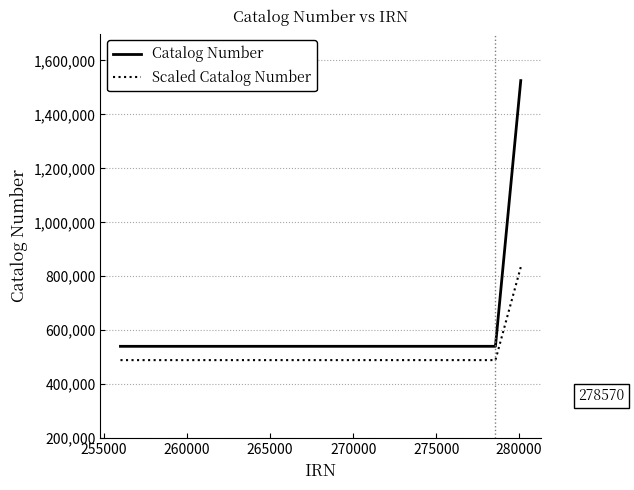

The Scaled Catalog Number series shows 489073.5 at 270000. True or false?

True